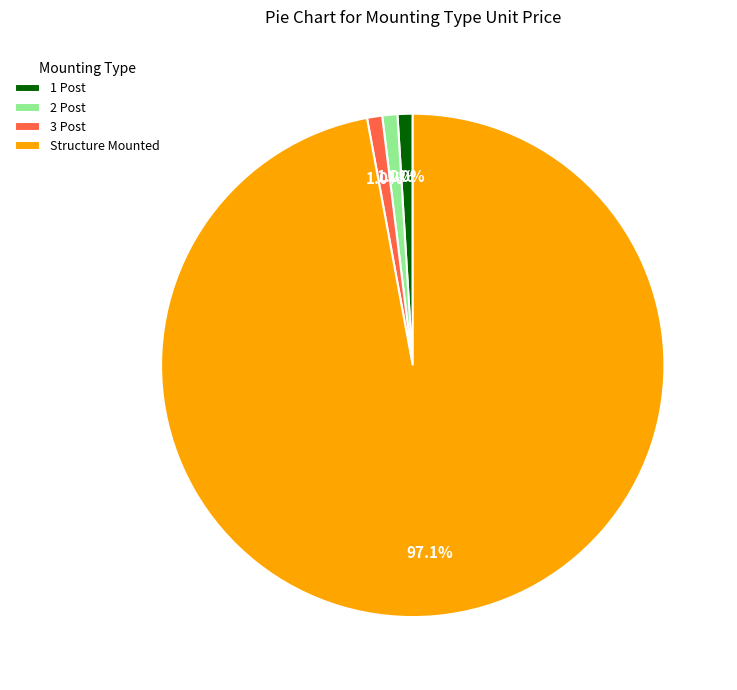

What is the ratio of the value at 2 Post to the value at 3 Post?

1.0